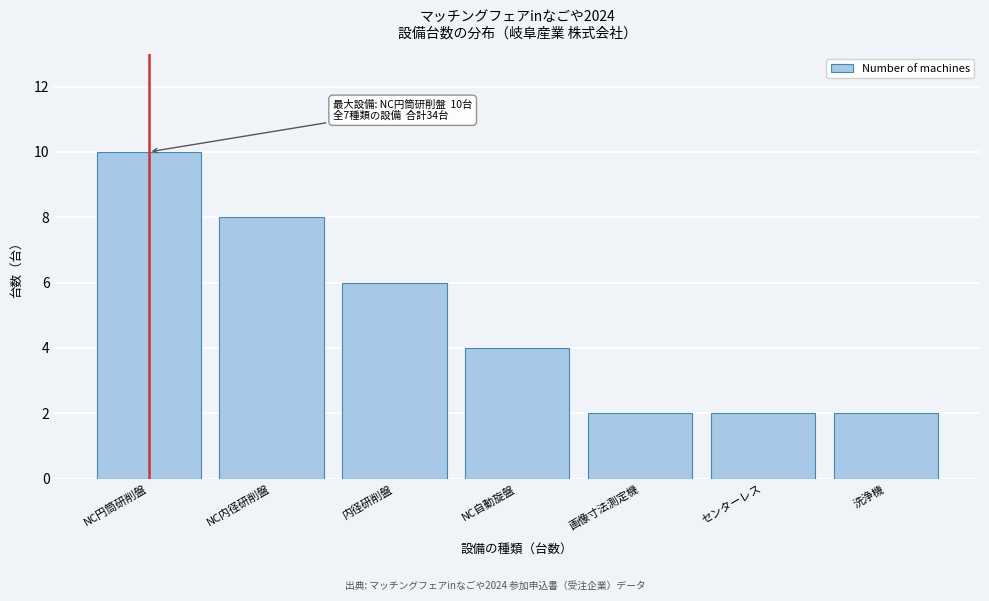

Reading left to right, list all the values displayed in this chart.

10	8	6	4	2	2	2